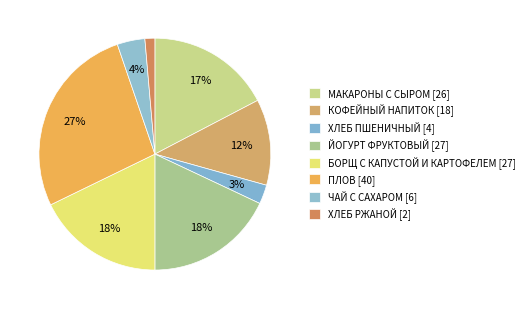

Rank the categories by value from highest to lowest.

ПЛОВ, ЙОГУРТ ФРУКТОВЫЙ, БОРЩ С КАПУСТОЙ И КАРТОФЕЛЕМ, МАКАРОНЫ С СЫРОМ, КОФЕЙНЫЙ НАПИТОК, ЧАЙ С САХАРОМ, ХЛЕБ ПШЕНИЧНЫЙ, ХЛЕБ РЖАНОЙ